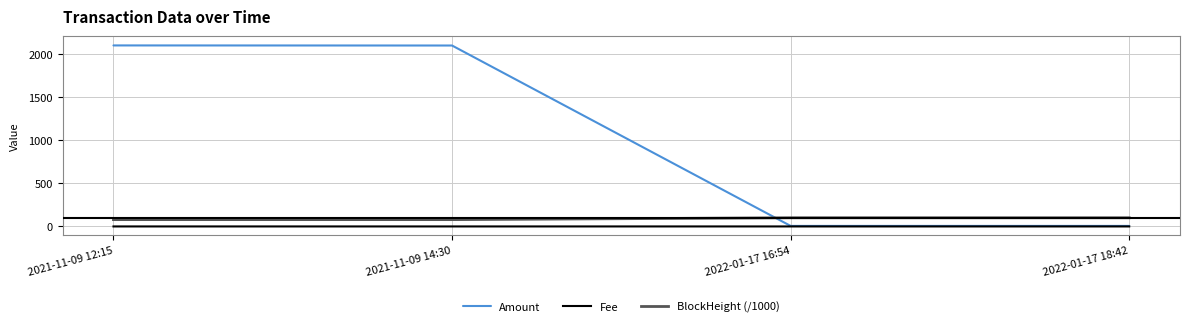

In Fee, how many points are lower than both neighbors (excluding endpoints)?

1